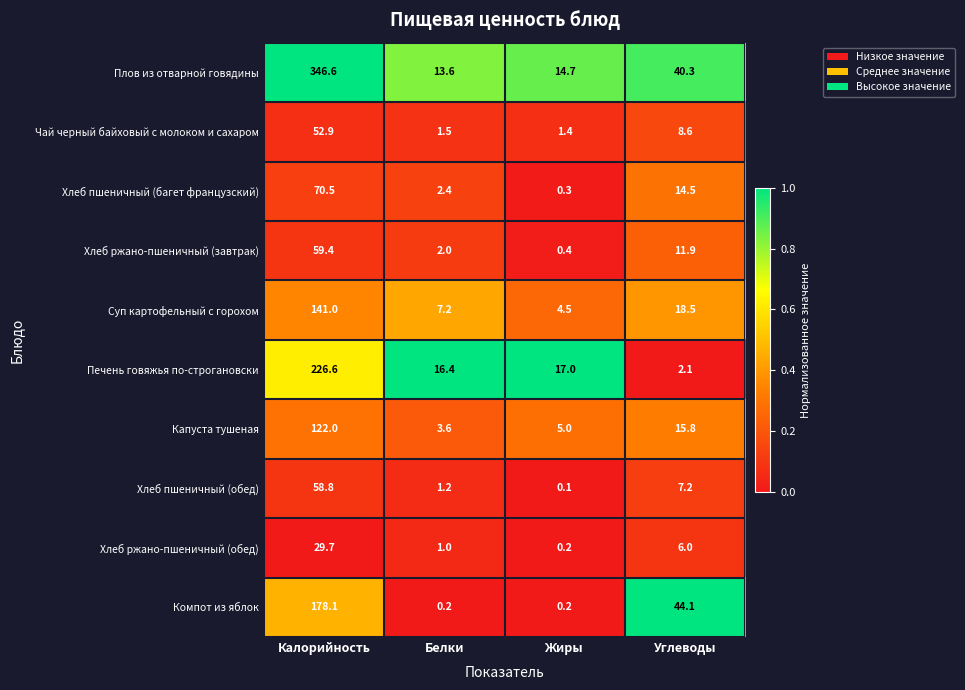

At which category does the chart reach its peak across all series?

Калорийность